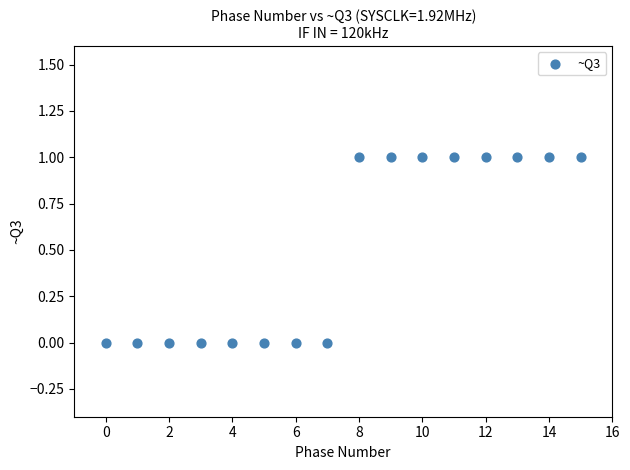

What is the range of X values (max minus min)?

15